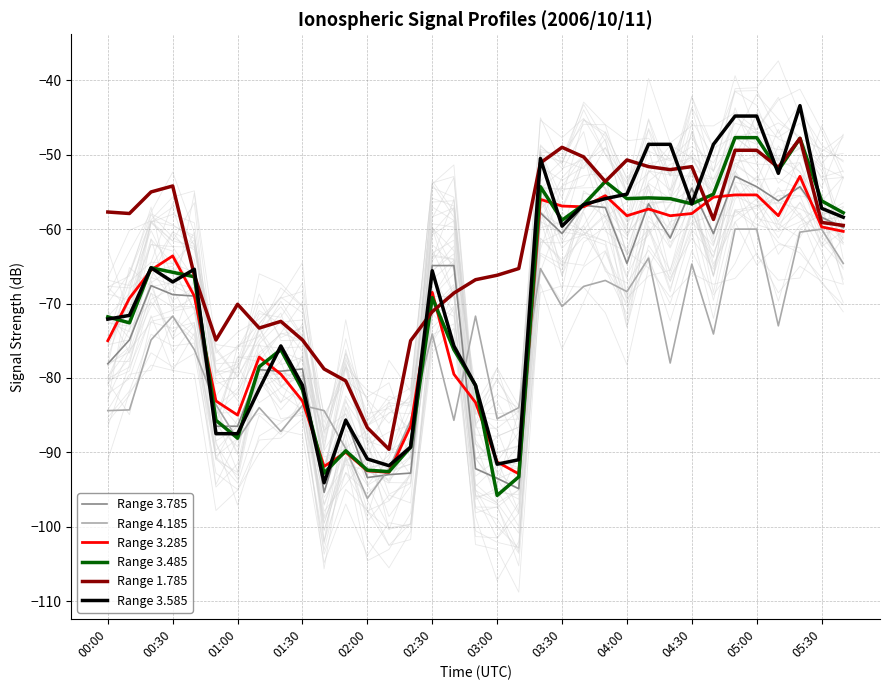

Where is the first local maximum for Range 3.285?

00:30